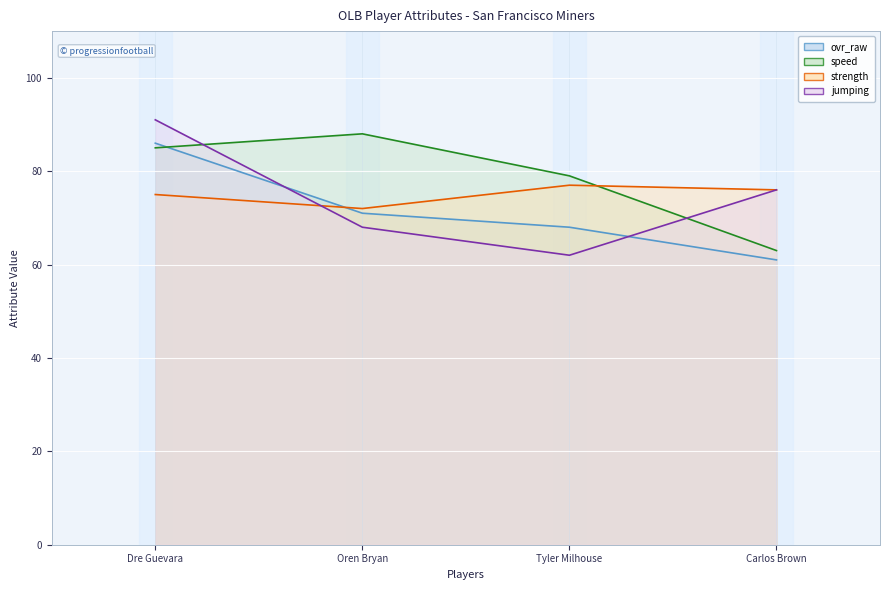

How many interior local peaks does the strength series have?

1